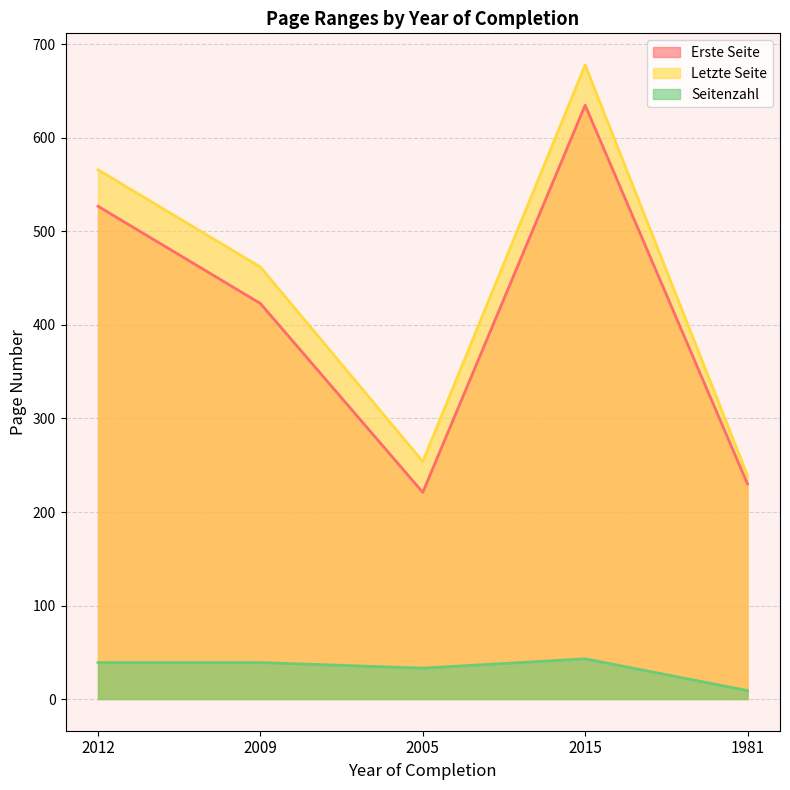

What is the difference between the Seitenzahl values at 2012 and 2015?

4